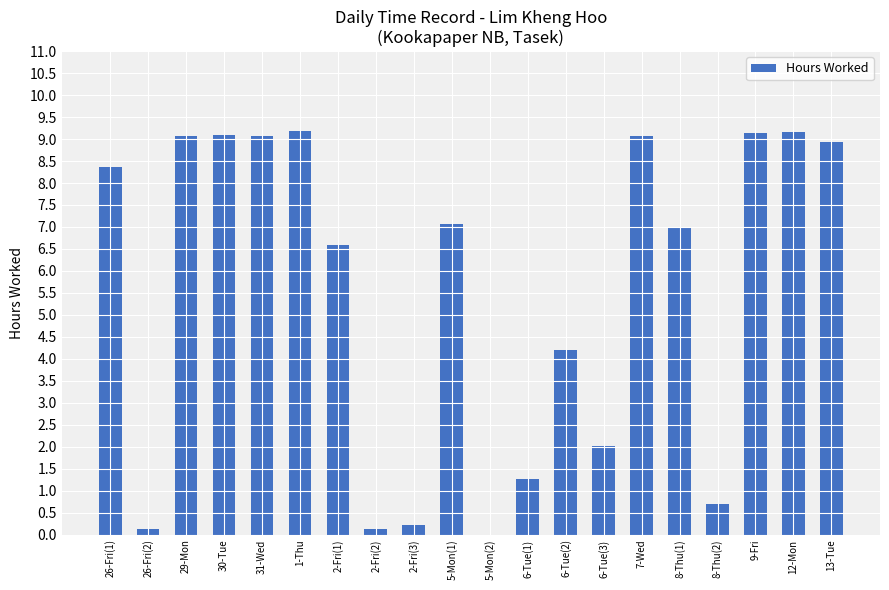

At which label is the value closest to 4?

6-Tue(2)